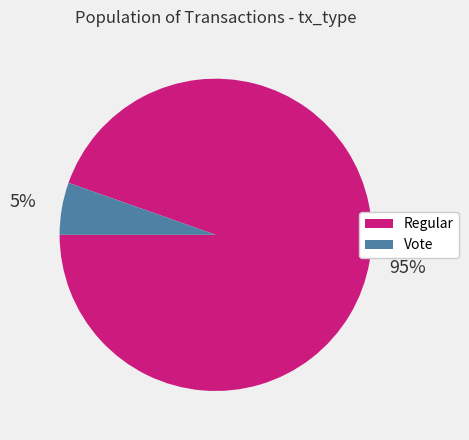

Is the sum of Regular and Vote greater than half?

Yes